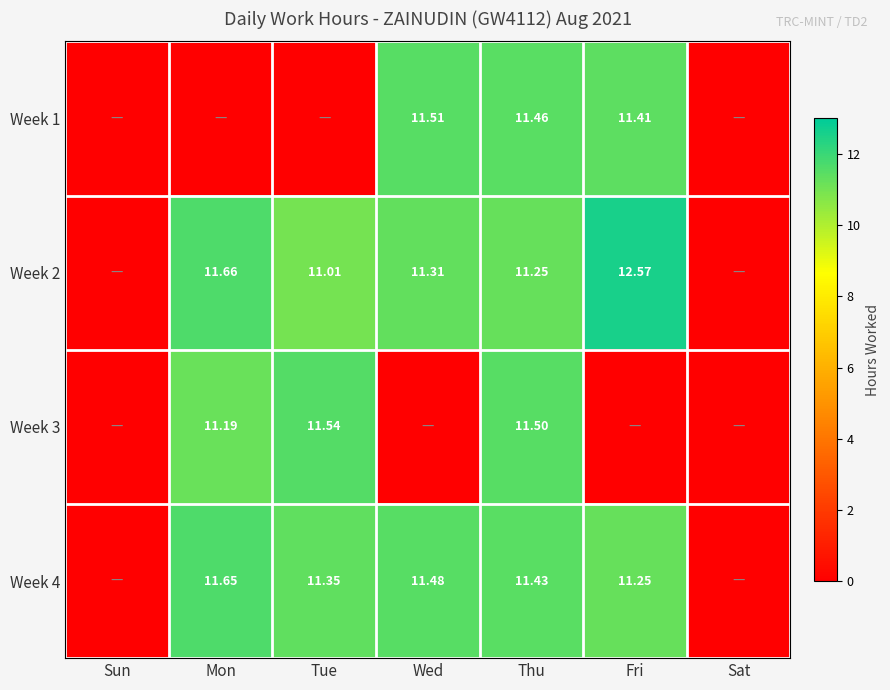

Is the value of Week 4 at Fri greater than the value of Week 2 at Tue?

Yes